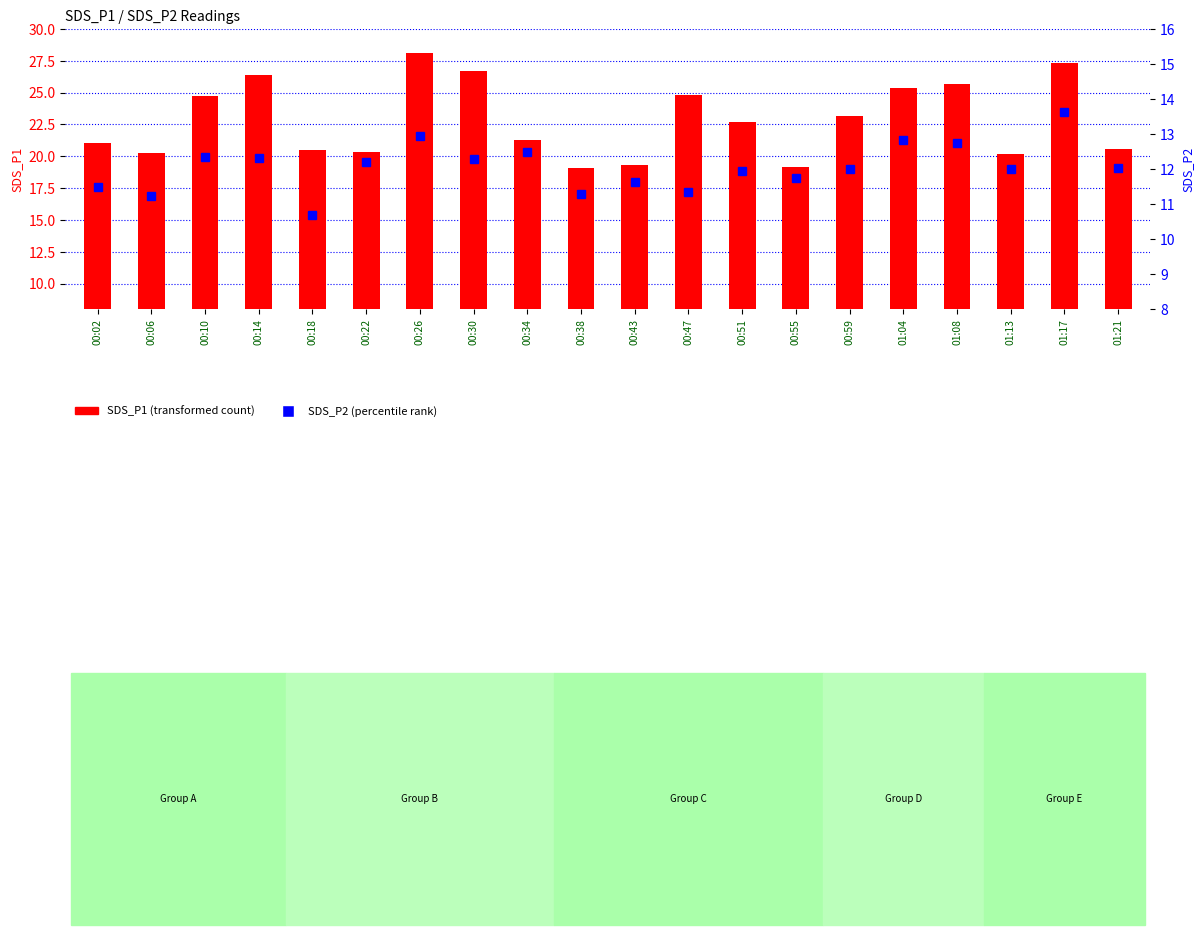

What are all the series names shown in the legend?

SDS_P1 (transformed count), SDS_P2 (percentile rank)